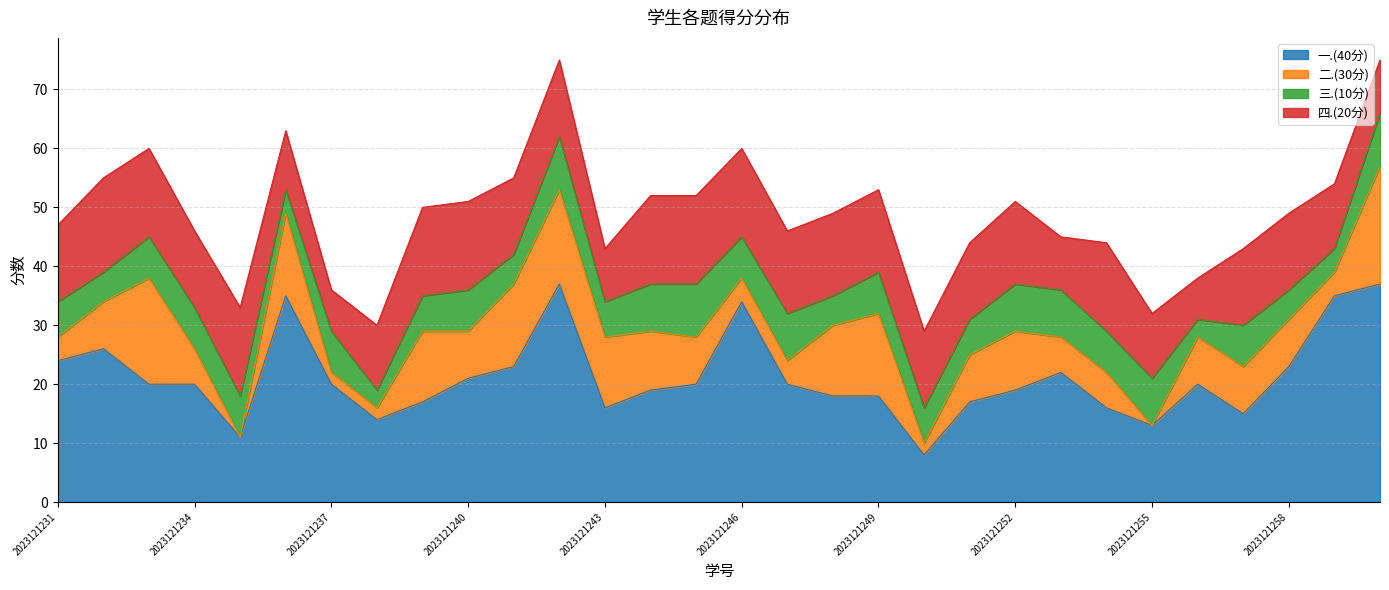

In 二.(30分), how many points are higher than both neighbors (excluding endpoints)?

6